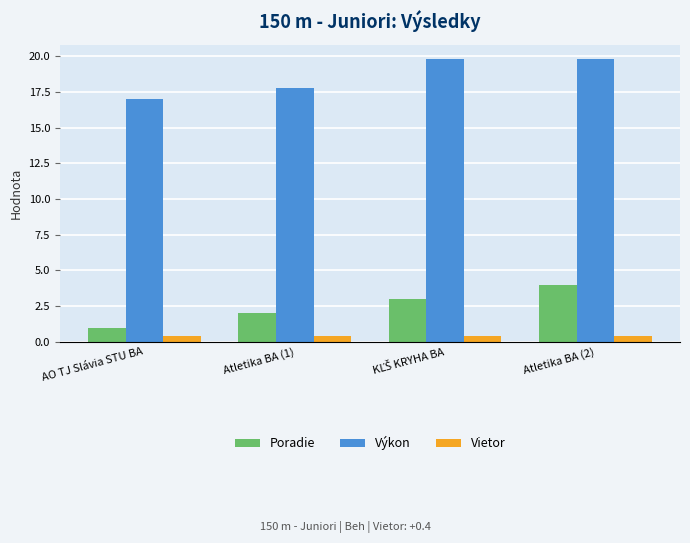

At which label is Výkon closest to 18?

Atletika BA (1)